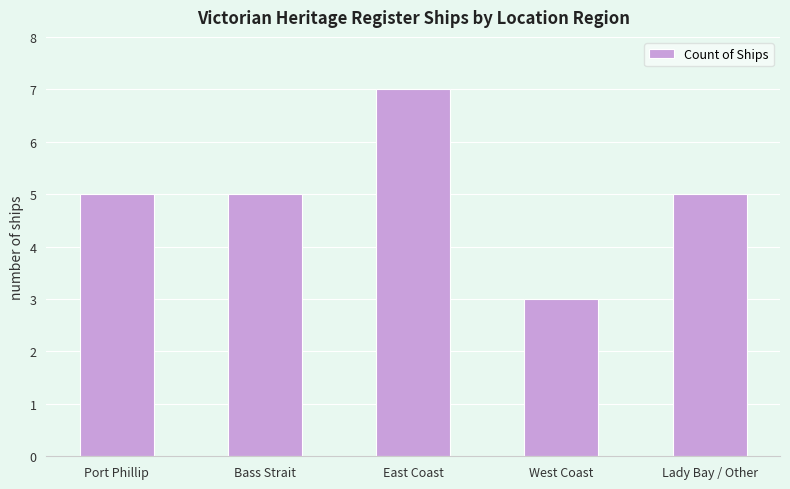

Which has a higher value, Port Phillip or East Coast?

East Coast